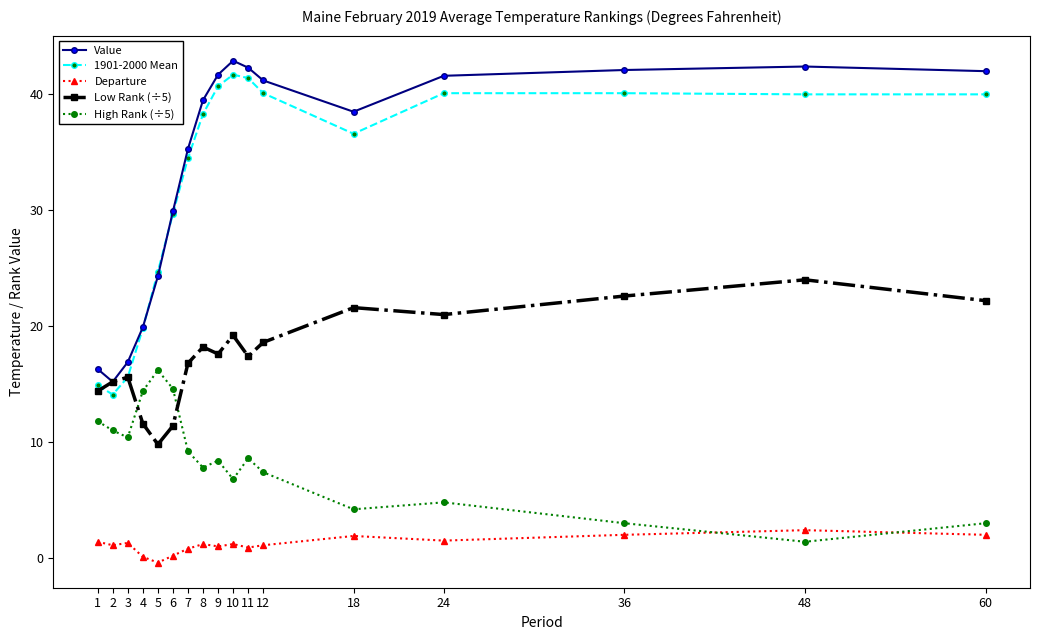

What value does the 1901-2000 Mean series have at 4?

19.8